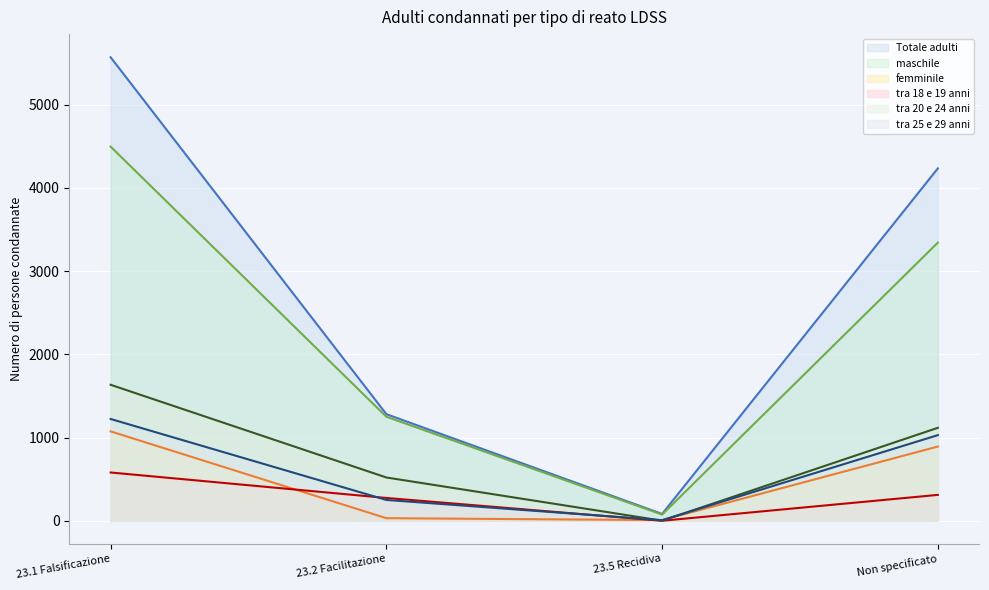

Between 23.1 Falsificazione and 23.2 Facilitazione, which series saw the biggest shift?

Totale adulti